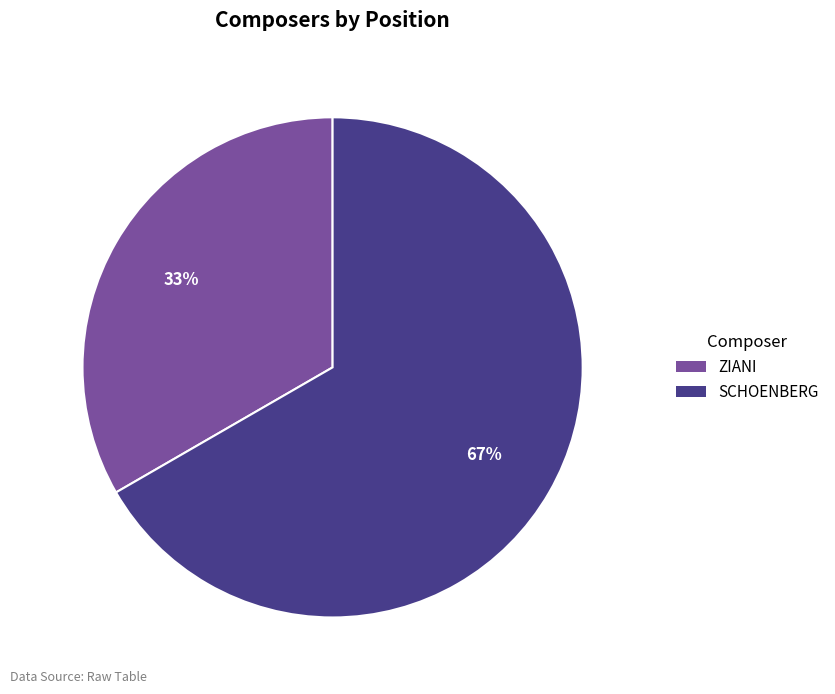

Is there a majority slice in this chart?

Yes